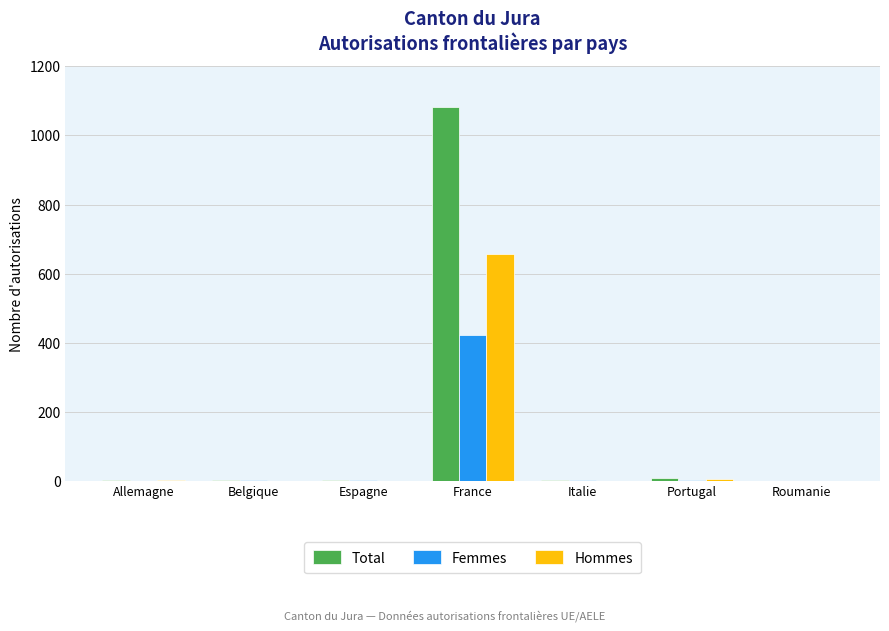

At which category is the sum across all series the highest?

France